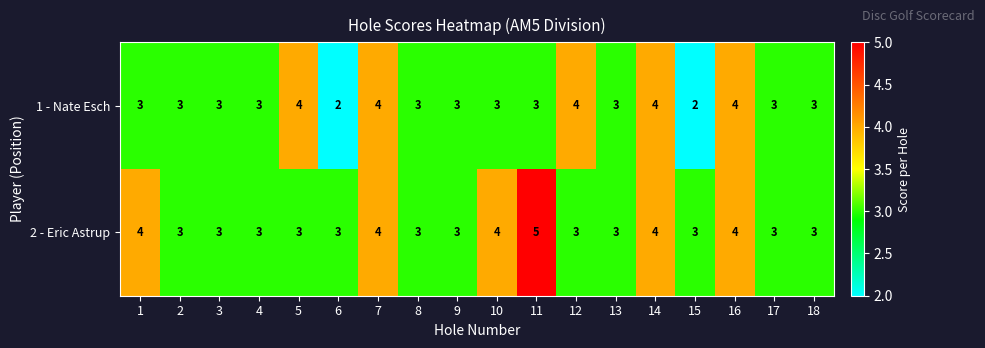

What is the sum of the 1 - Nate Esch values at 12 and 4?

7